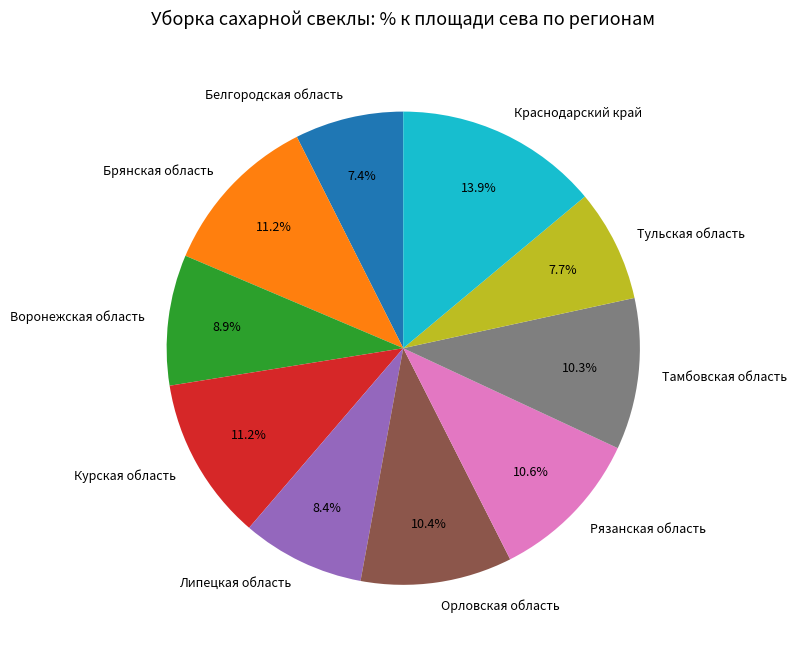

To the nearest percent, what is the average slice percentage?

10%